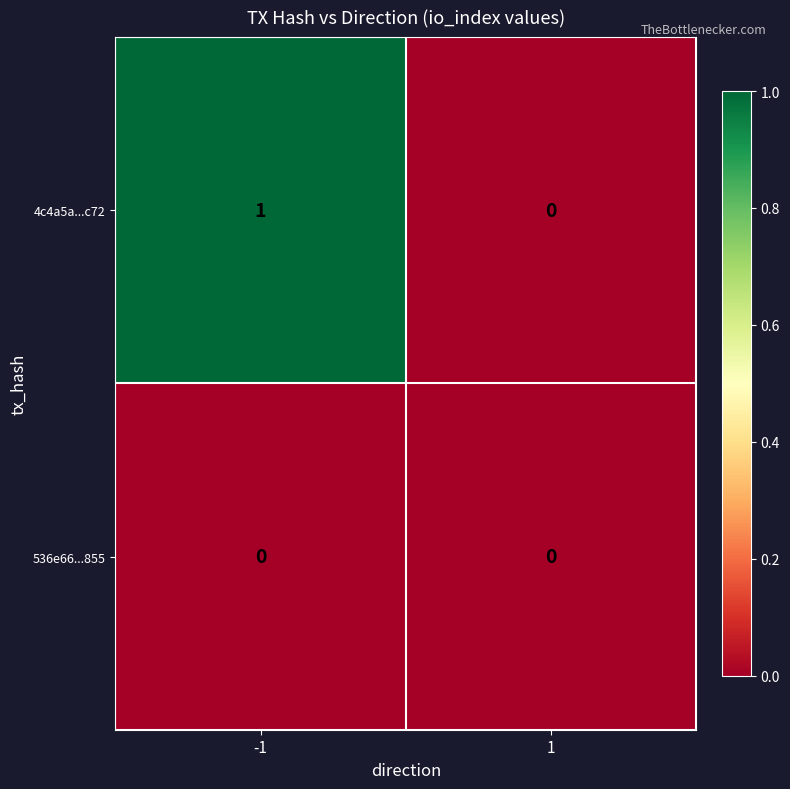

Rank the categories by 4c4a5a...c72 value from lowest to highest.

1, -1